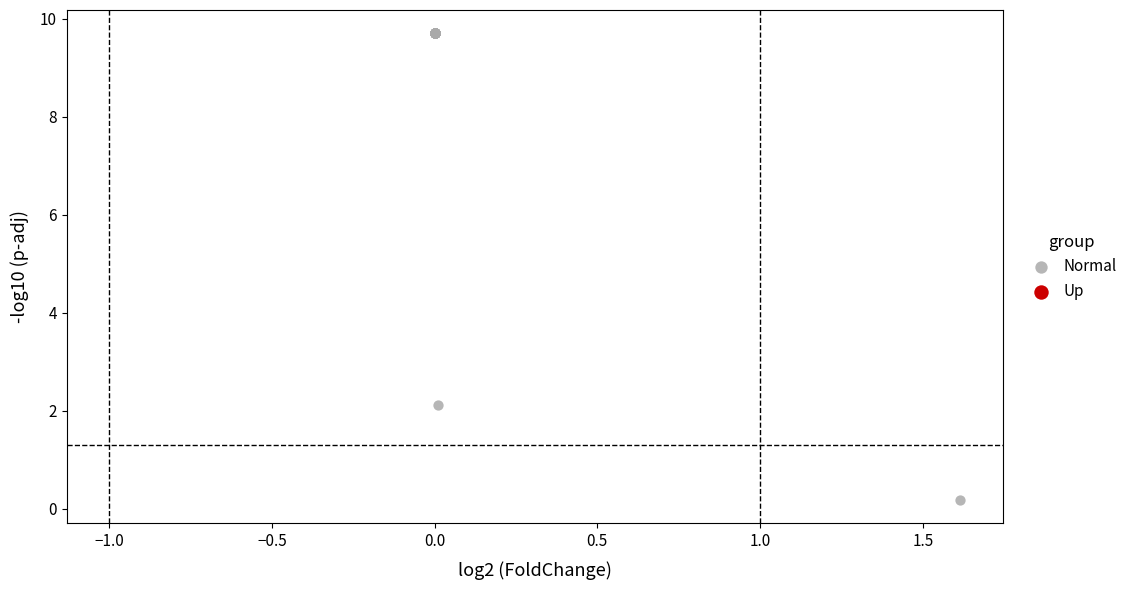

What Y value in the scatter plot is closest to 4?

2.1